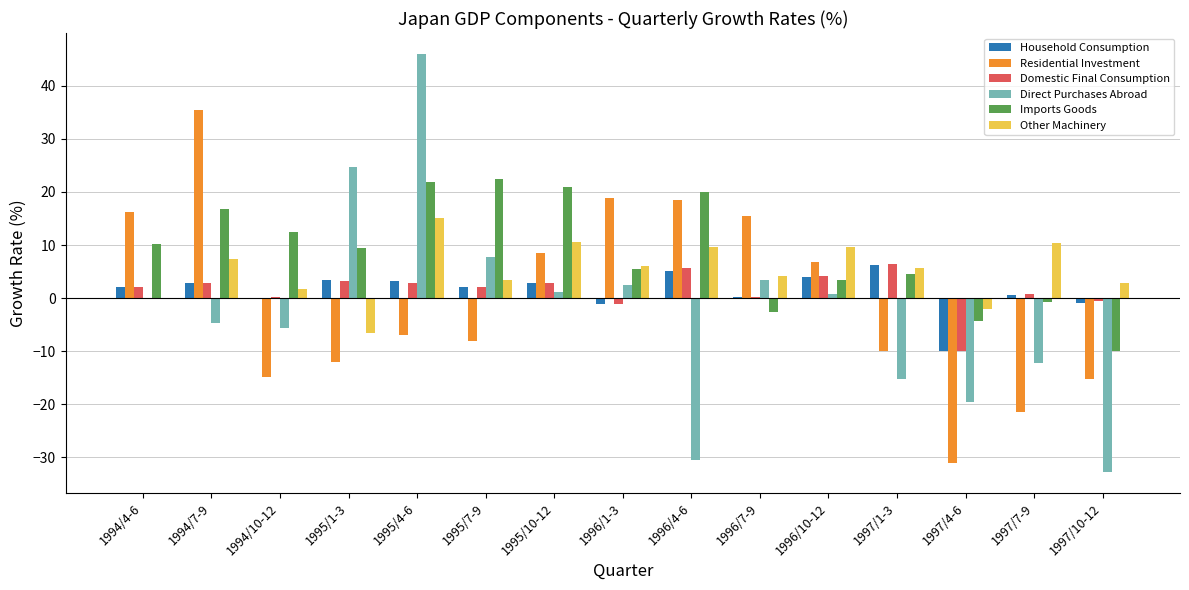

What is the difference between the Direct Purchases Abroad values at 1995/7-9 and 1996/7-9?

4.4